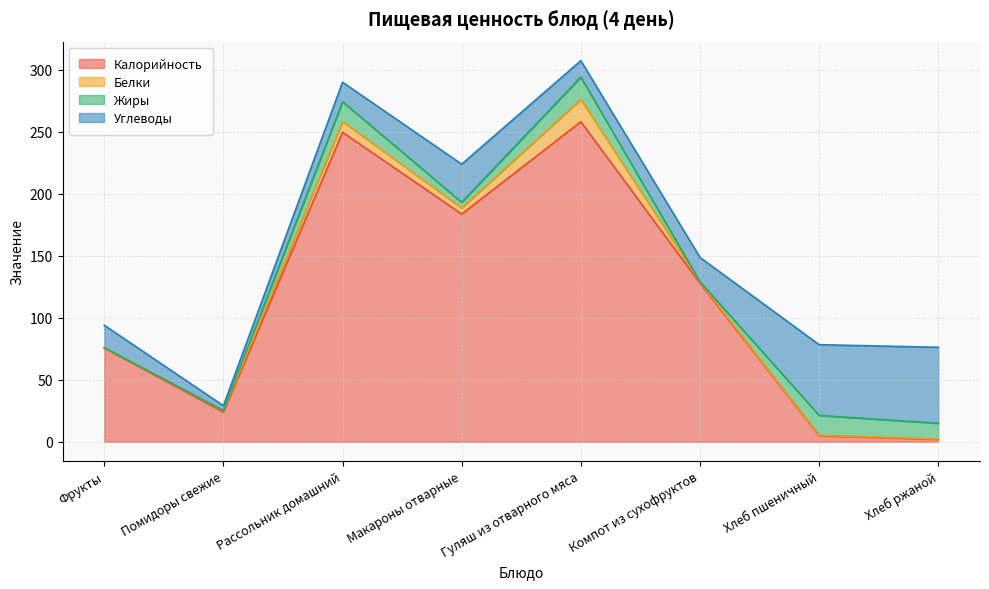

What are all the series names shown in the legend?

Калорийность, Белки, Жиры, Углеводы